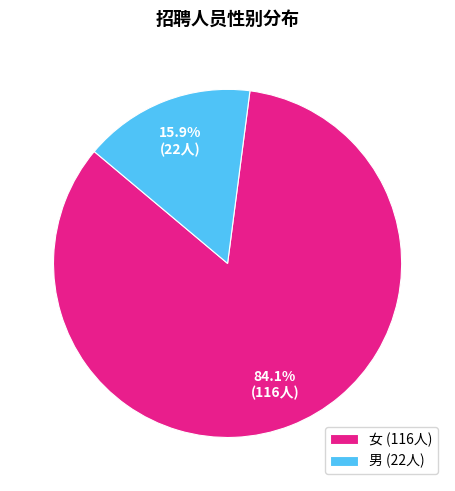

Is it true that 女 is 84% of the pie?

True